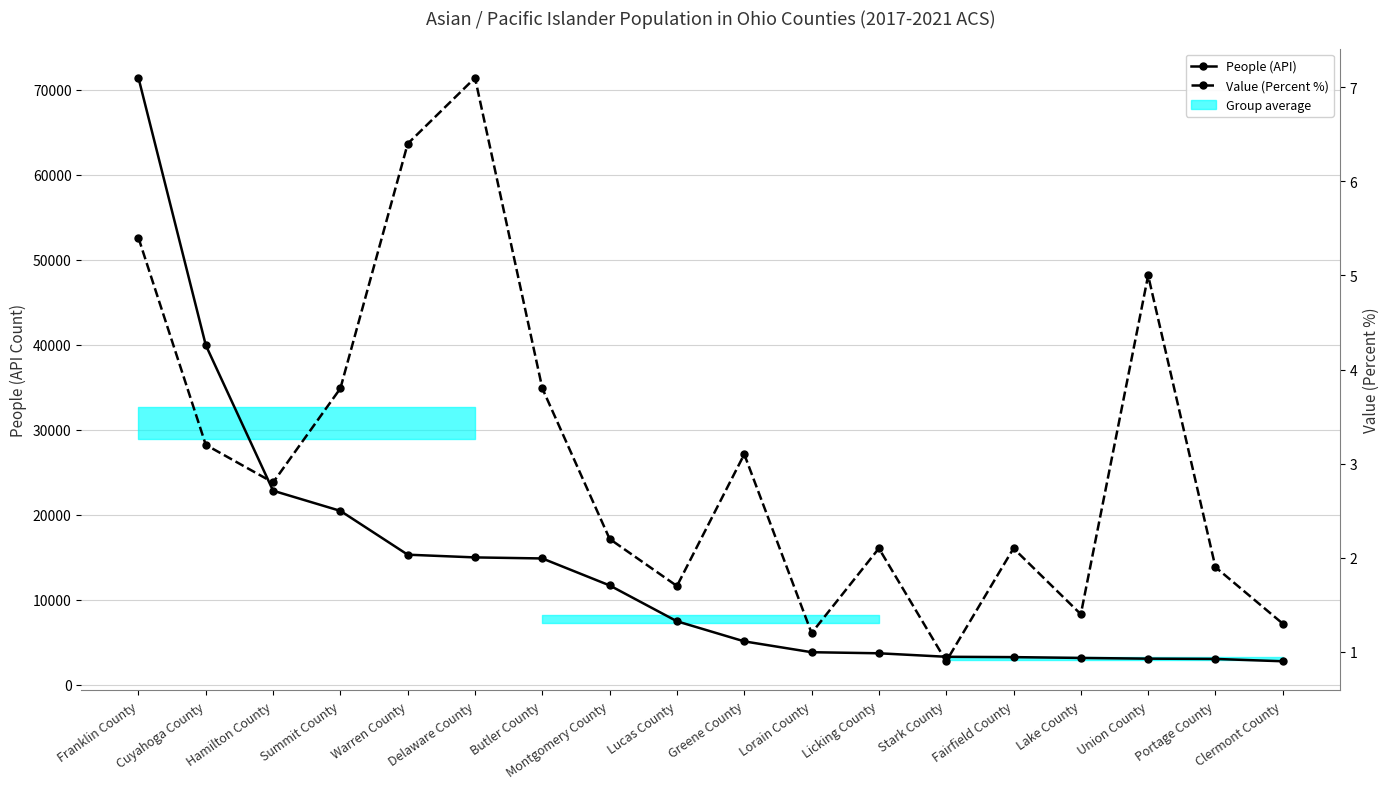

List the labels in order of People (API) value, largest first.

Franklin County, Cuyahoga County, Hamilton County, Summit County, Warren County, Delaware County, Butler County, Montgomery County, Lucas County, Greene County, Lorain County, Licking County, Stark County, Fairfield County, Lake County, Union County, Portage County, Clermont County